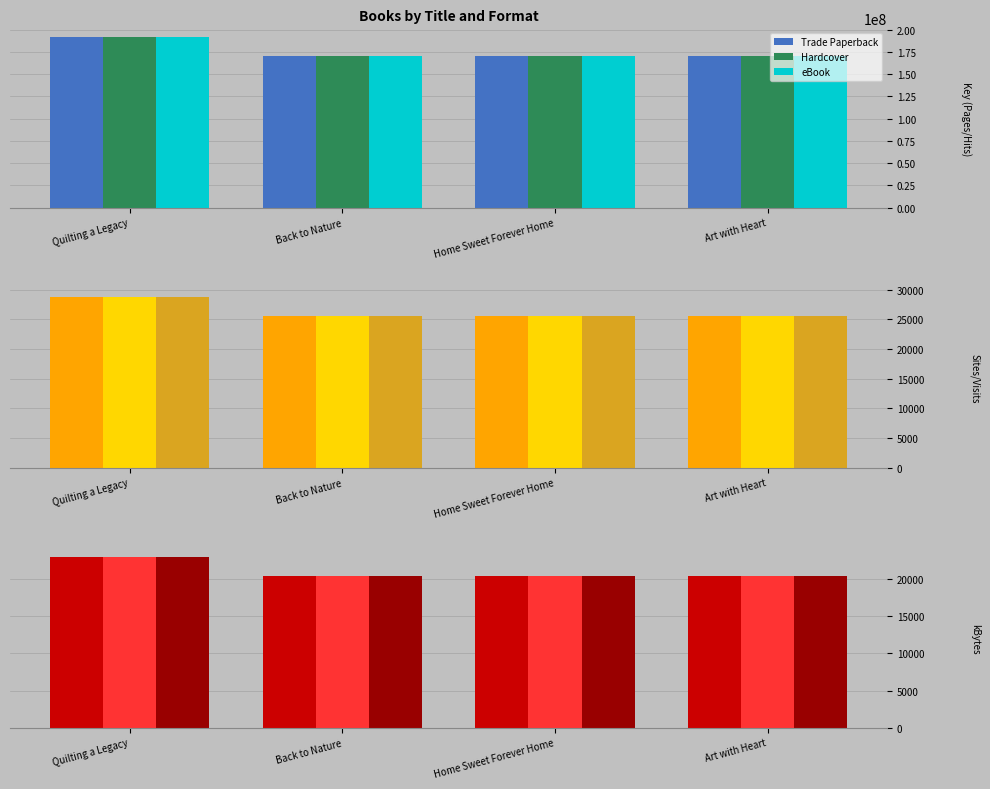

What is the label of the 2nd bar from the left?

Back to Nature